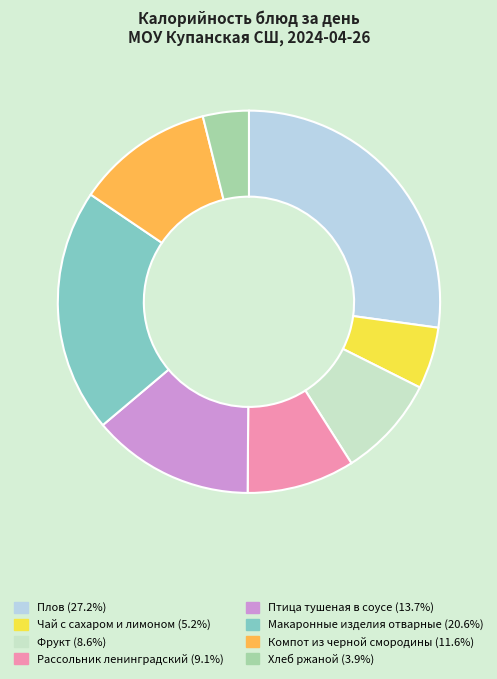

True or false: Чай с сахаром и лимоном accounts for 1% of the total.

False